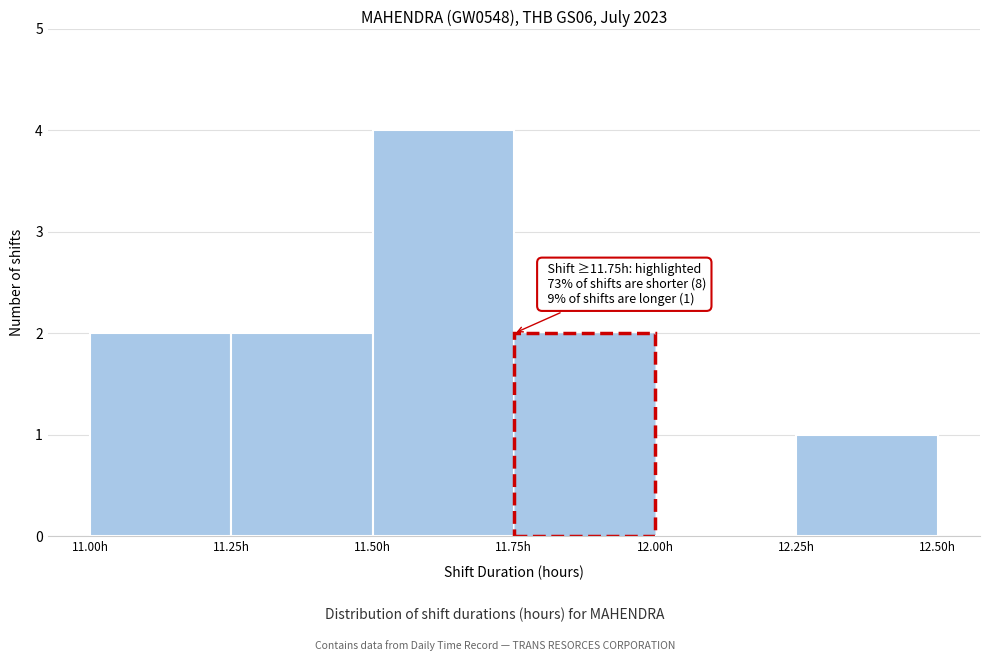

Over which range of the x-axis is the bar tallest?

11.50 to 11.75